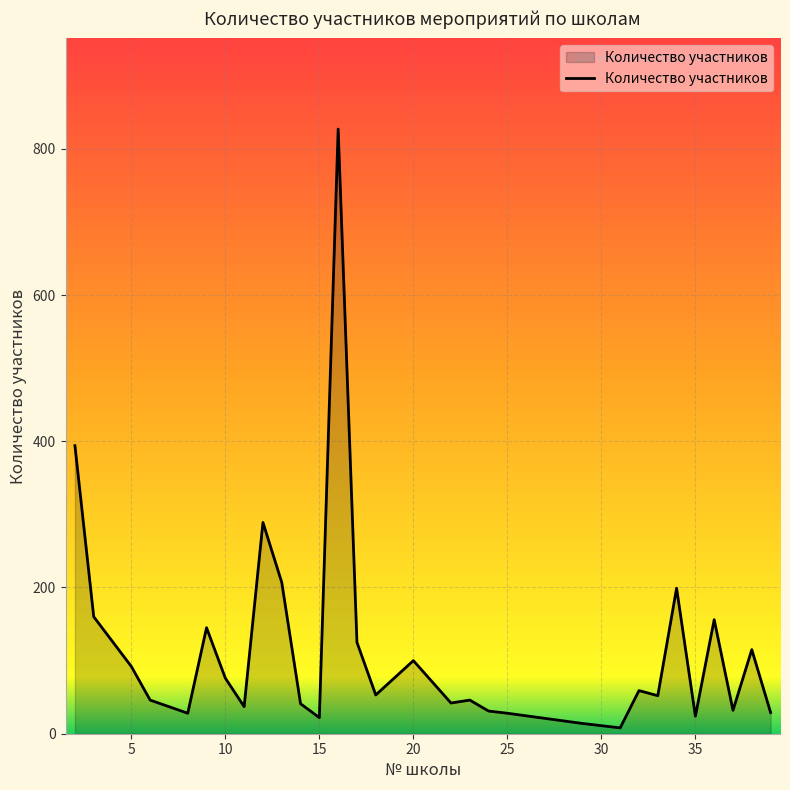

What is the greatest value displayed?

827